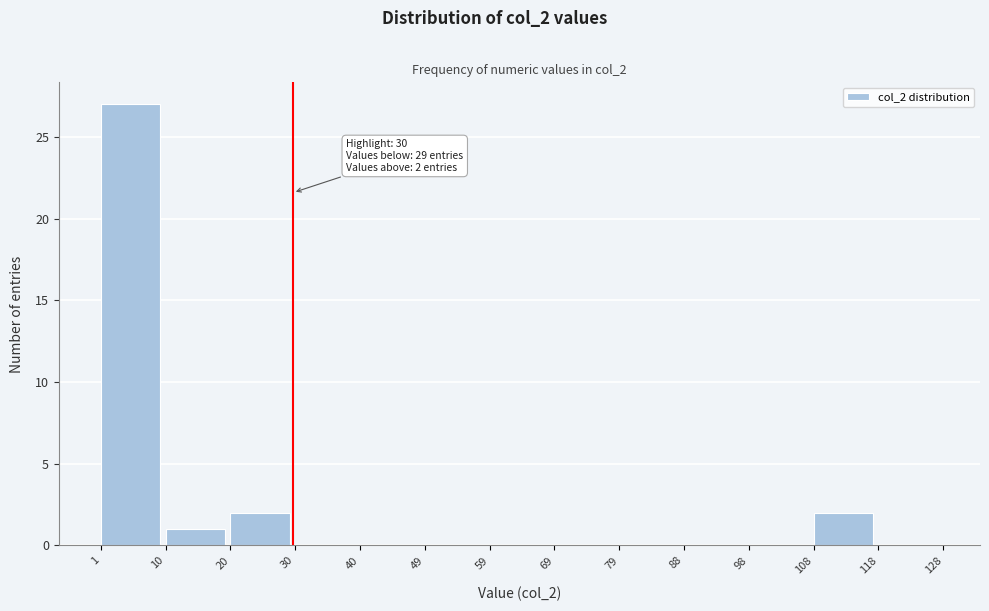

Which range on the x-axis has the tallest bar?

1 to 10